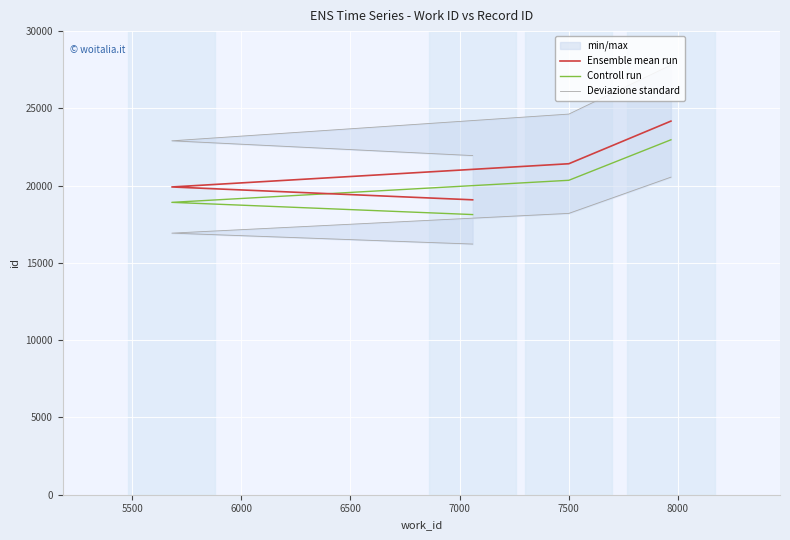

The Controll run series shows 13703.3 at 6500. True or false?

False